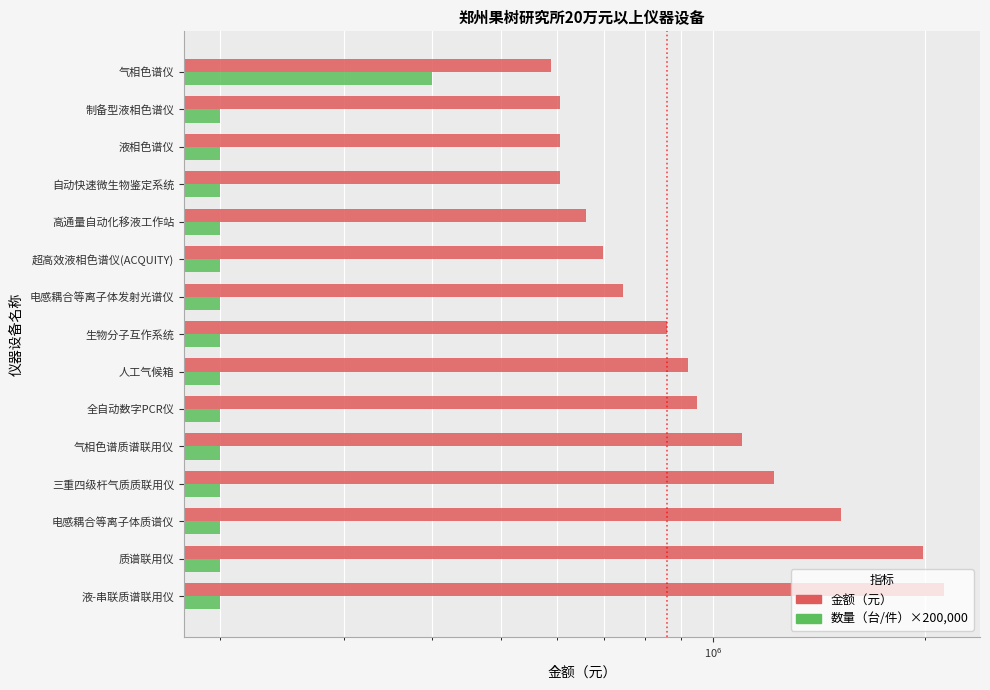

What is the difference between the highest and lowest values at 超高效液相色谱仪(ACQUITY)?

498077.6